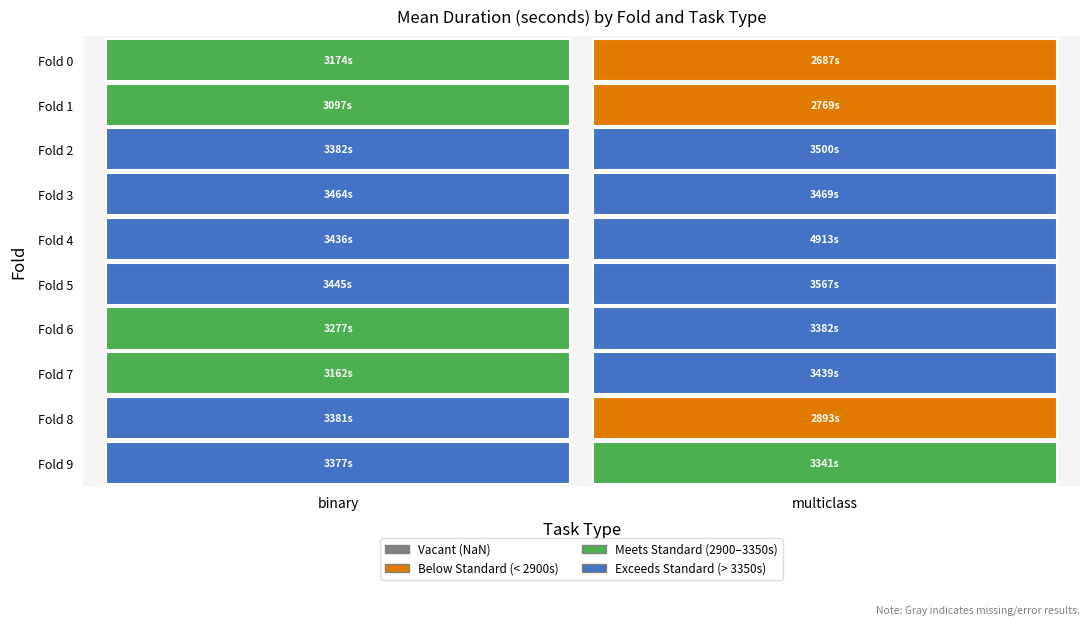

List the labels in order of multiclass value, largest first.

4, 5, 2, 3, 7, 6, 9, 8, 1, 0